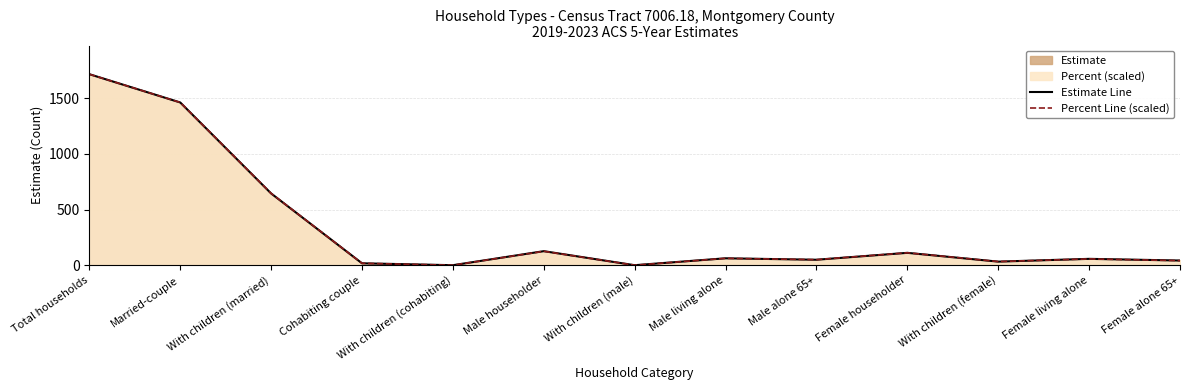

Reading left to right, what are all the values shown in this chart?

Estimate Line: 1715.0	1461.0	644.0	17.0	0.0	126.0	0.0	62.0	49.0	111.0	32.0	57.0	42.0
Percent Line (scaled): 1715.0	1461.2	644.8	17.2	0.0	125.2	0.0	61.7	49.7	111.5	32.6	56.6	41.2